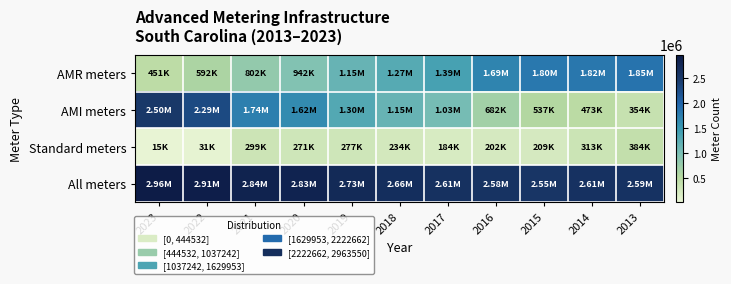

What is the greatest value displayed?

2963550